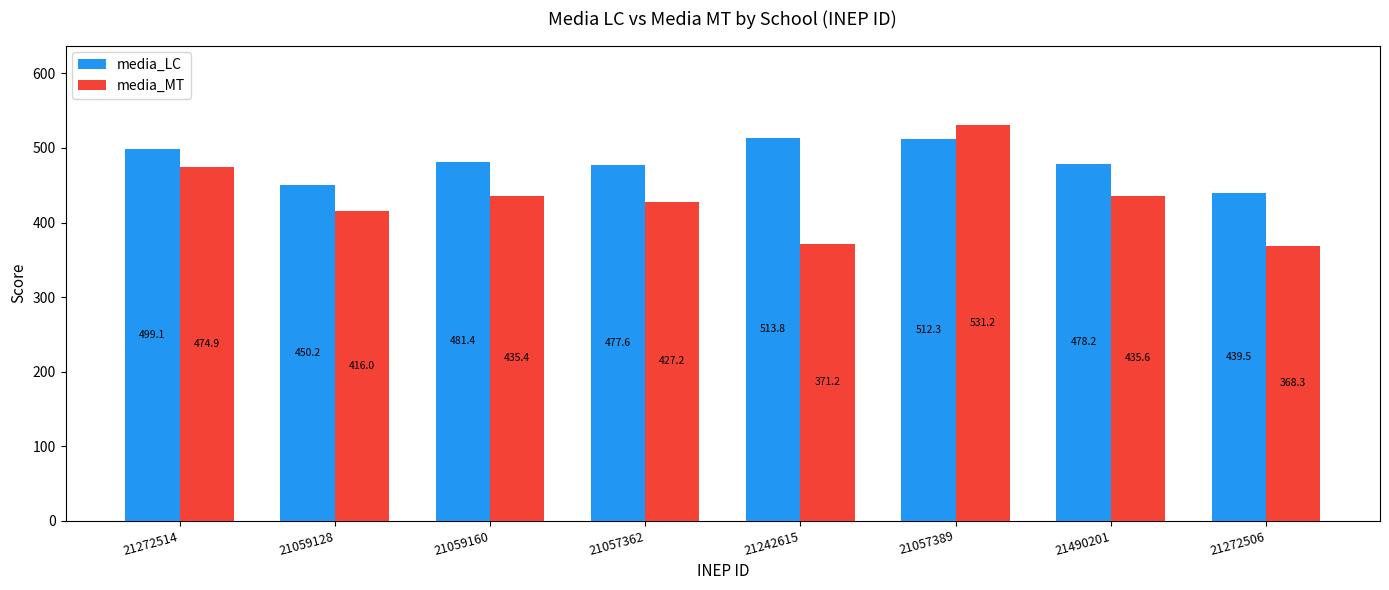

True or false: media_MT has a value of 435.4 at 21059160.

True